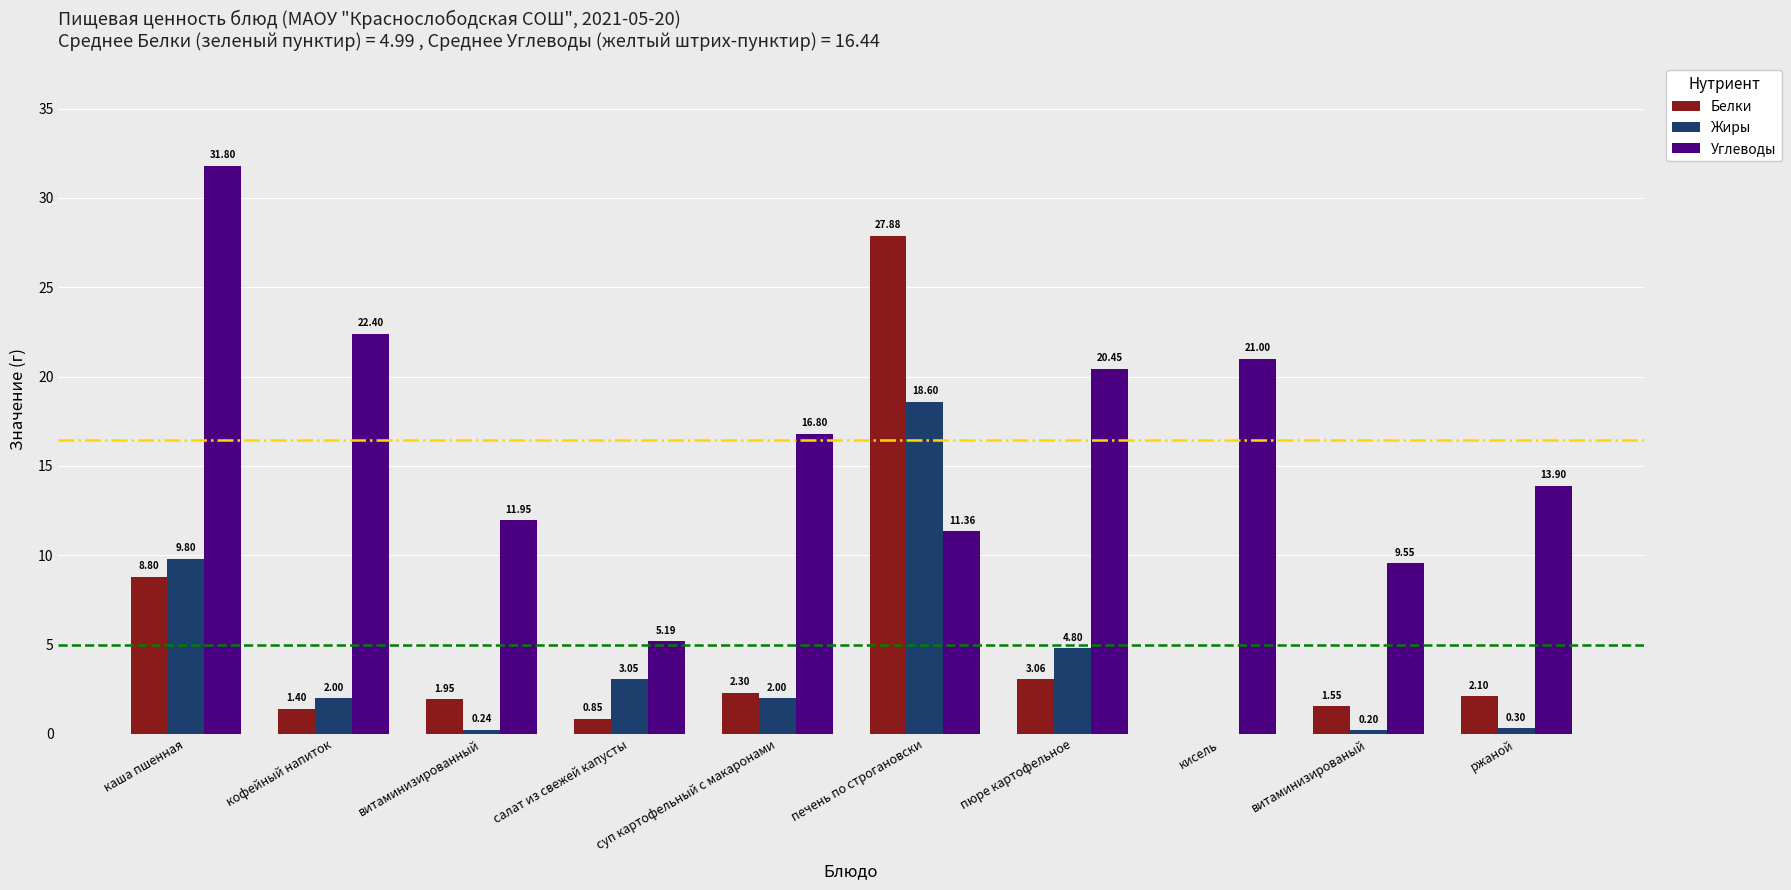

True or false: Белки has a value of 27.9 at печень по строгановски.

True